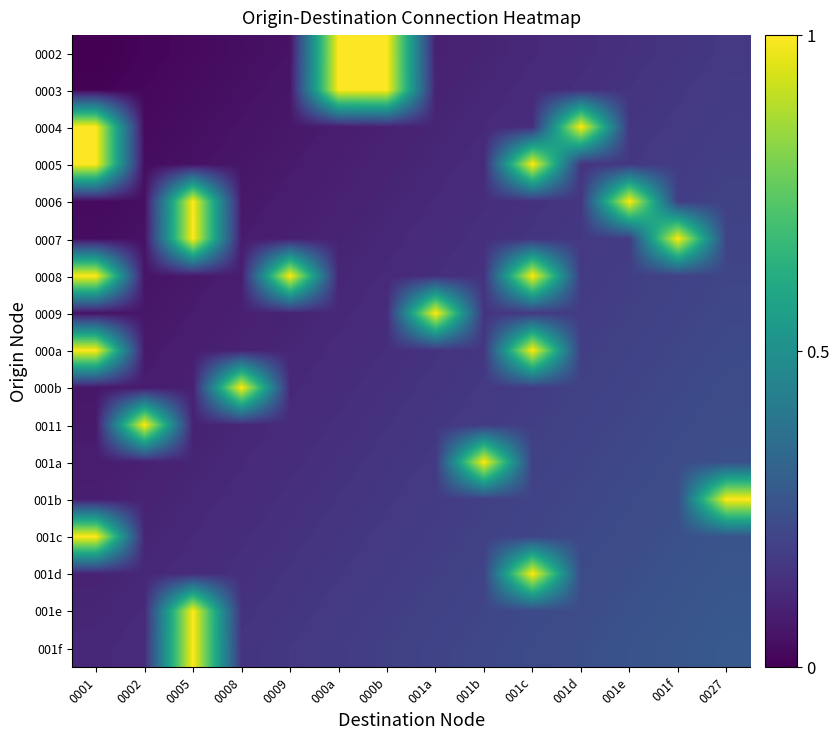

Which series has the largest range (max minus min)?

0002